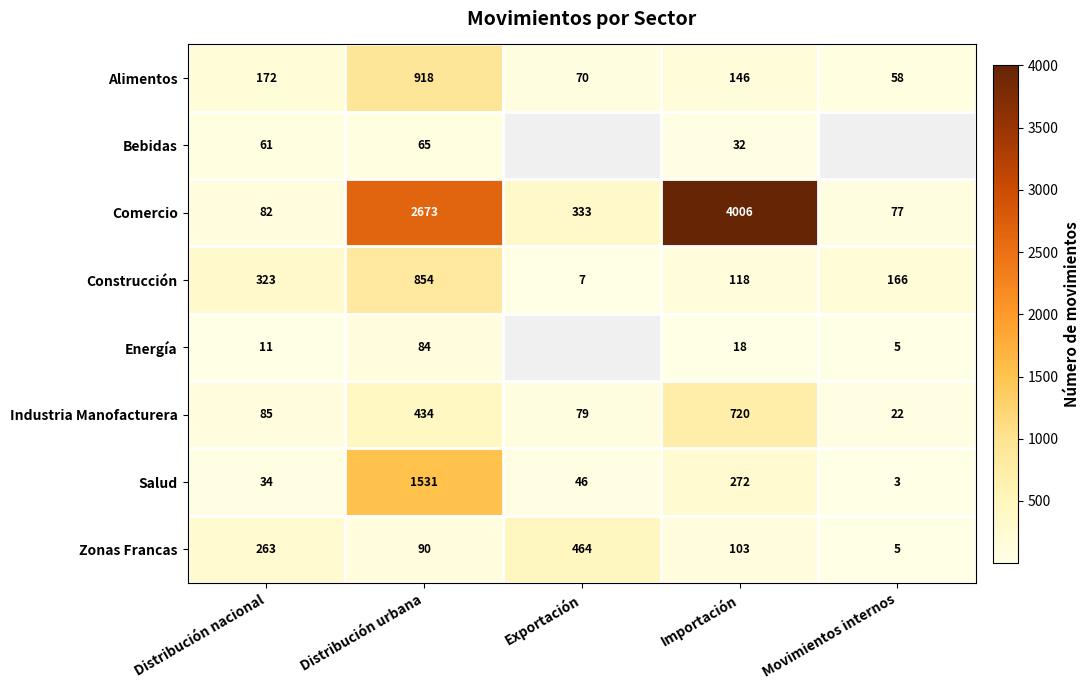

What is the total value across all series at Distribución nacional?

1031